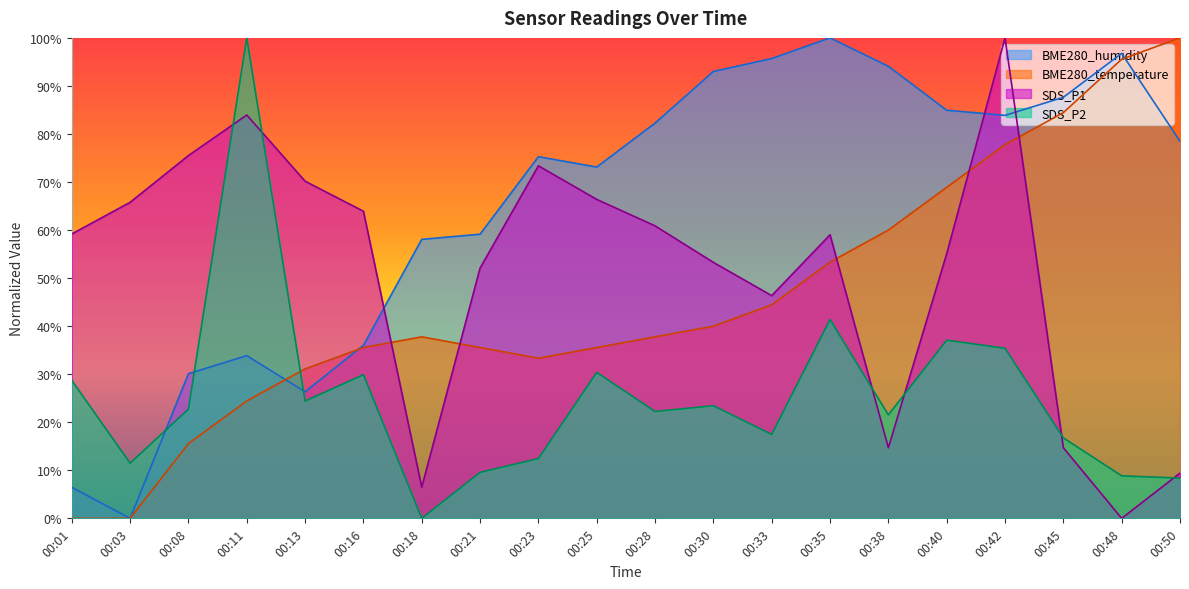

After their last crossing, which series has the higher values: SDS_P1 or SDS_P2?

SDS_P1